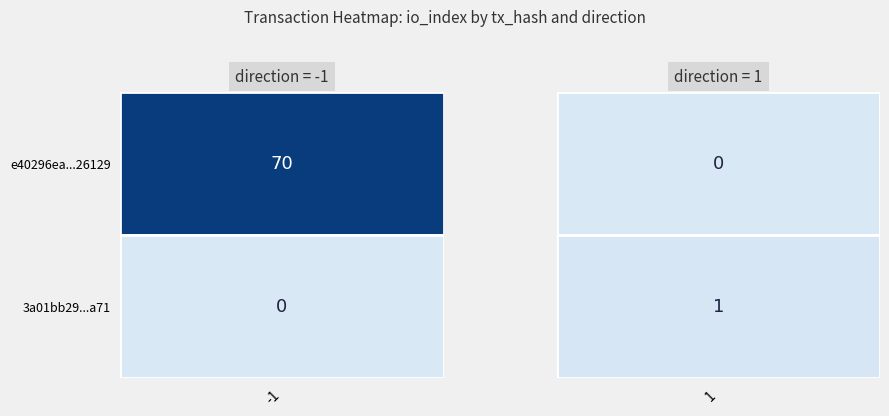

The value of 3a01bb2954caa8ba5becd902064712fff8f7a71 at direction is 0. True or false?

False